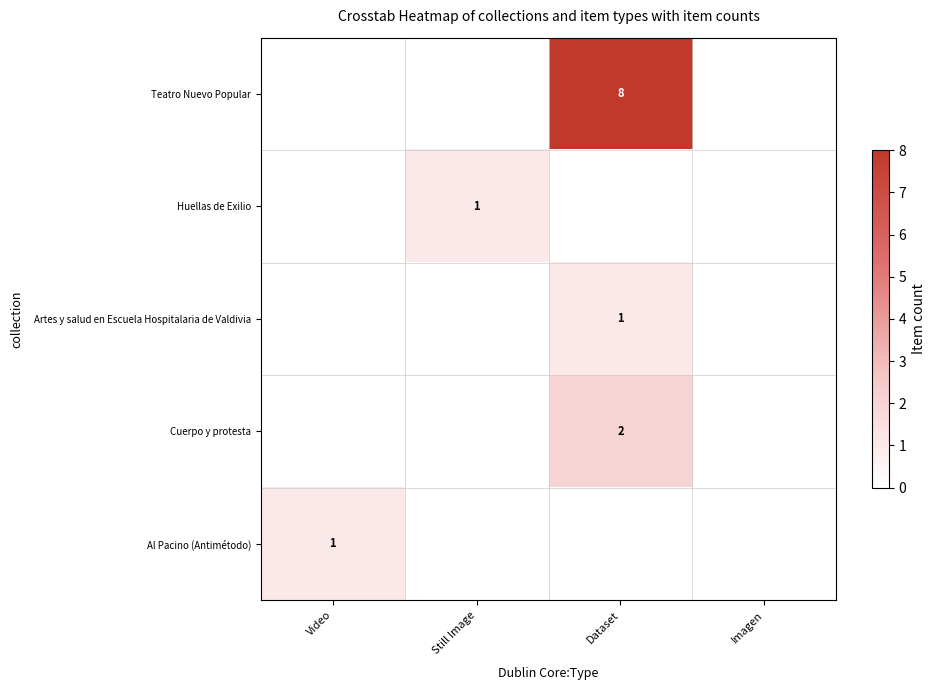

Is it true that Huellas de Exilio equals 0 at Dataset?

True